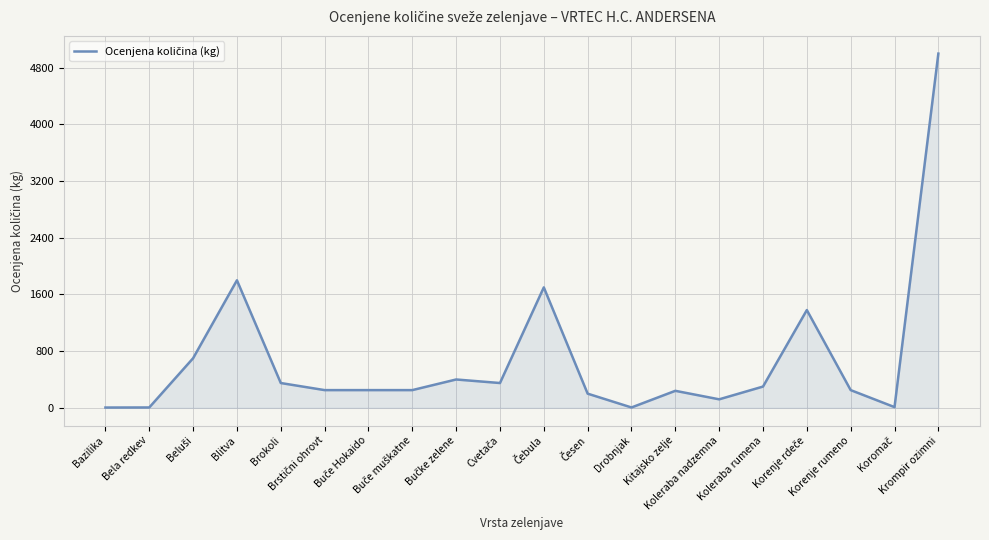

What is the difference between the maximum and minimum values?

4996